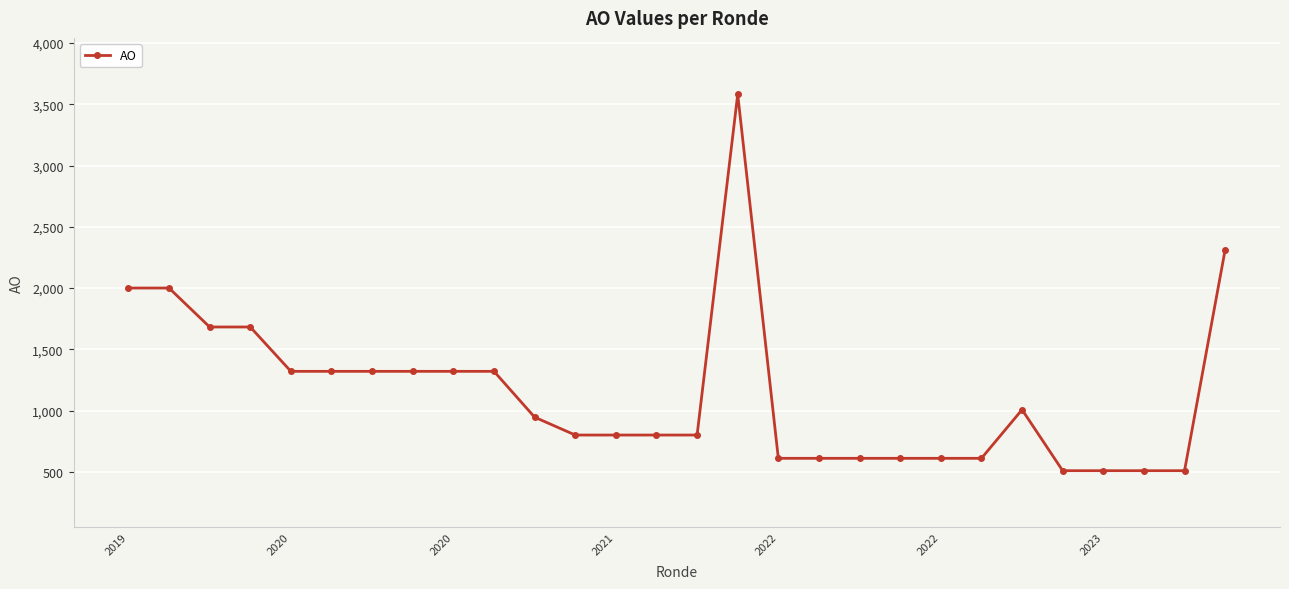

What is the difference between the maximum and minimum values?

3072